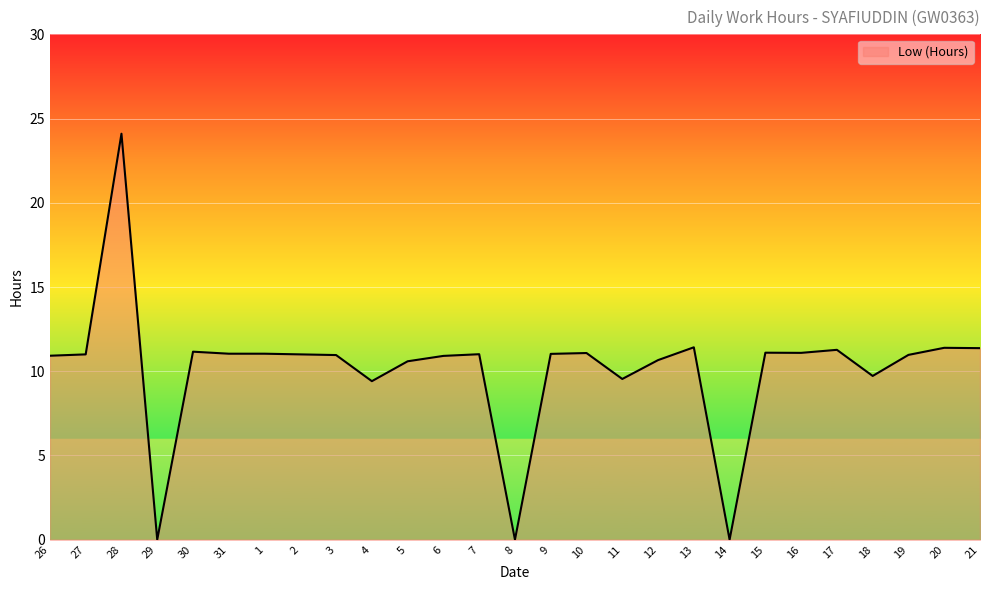

How many lines are shown in the chart?

1